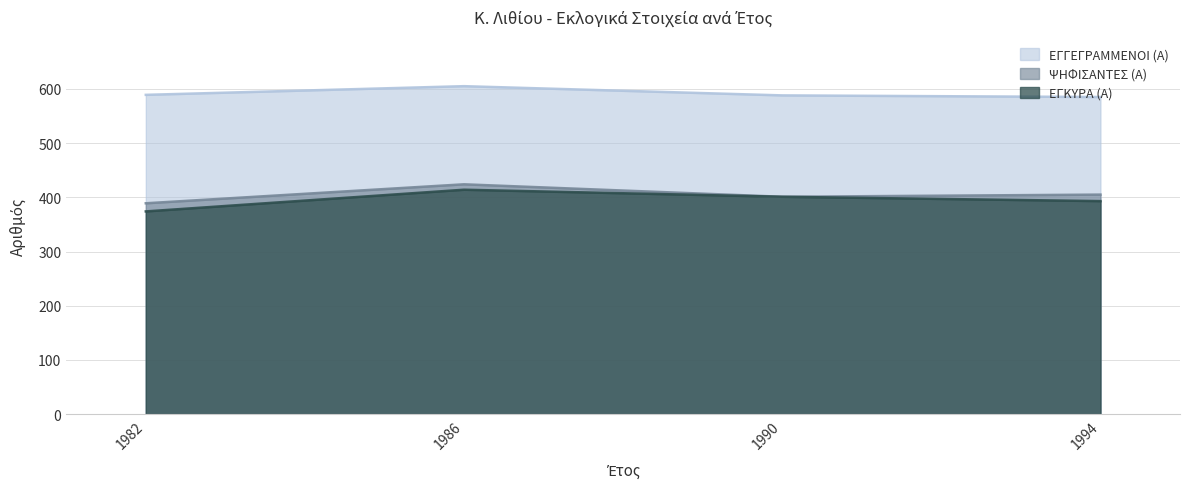

What is the maximum value shown in the chart?

605